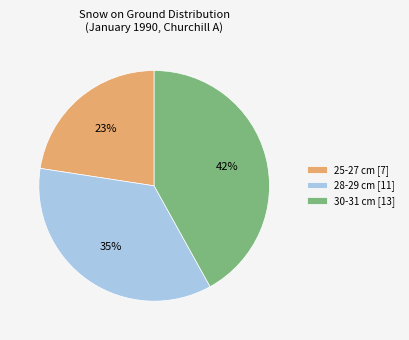

Combined, do 28-29 cm [11] and 30-31 cm [13] account for over 50%?

Yes